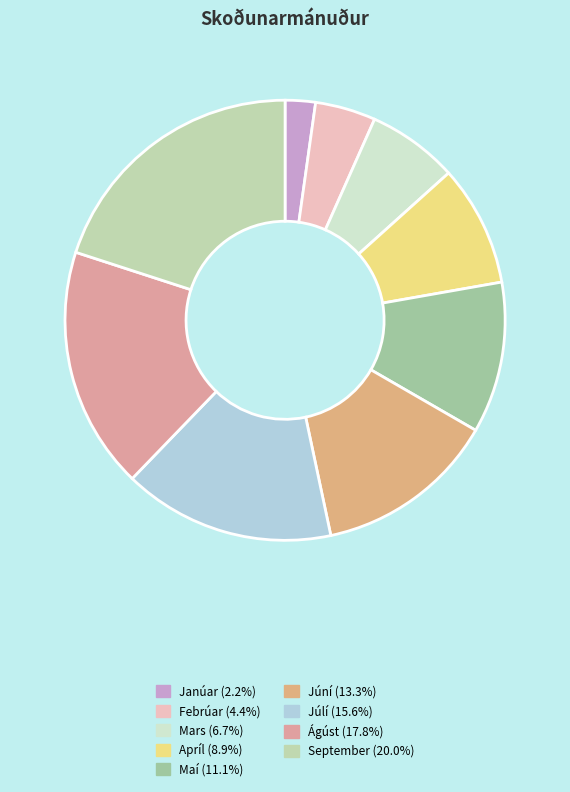

Is there a majority slice in this chart?

No